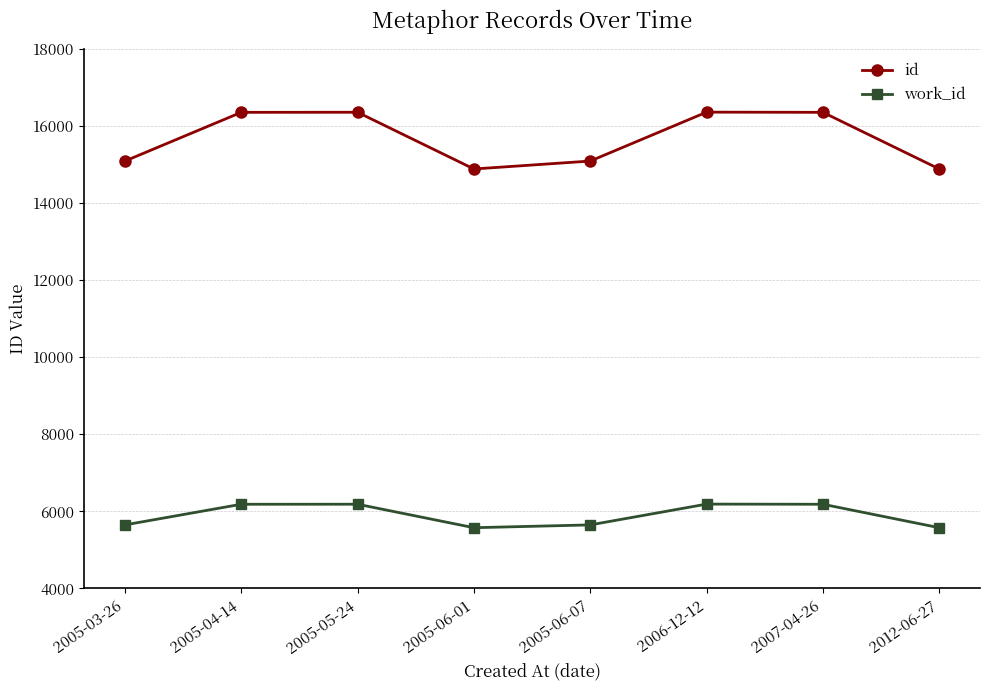

What is the highest value of the id series?

16365